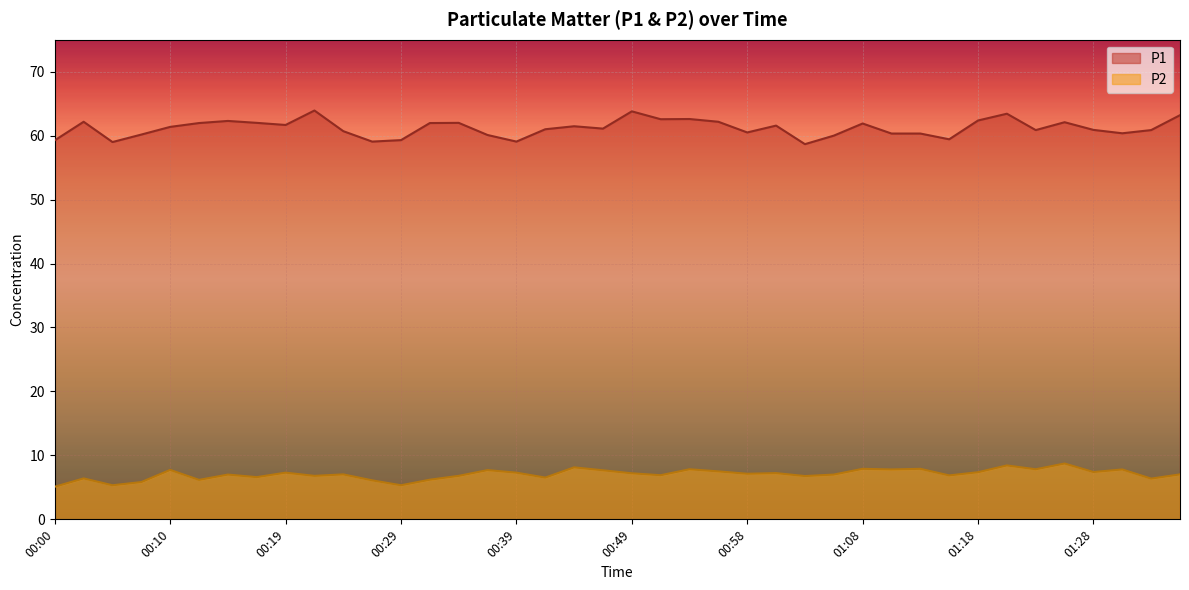

What is the difference between the second highest and second lowest values in the P2 series?

3.1